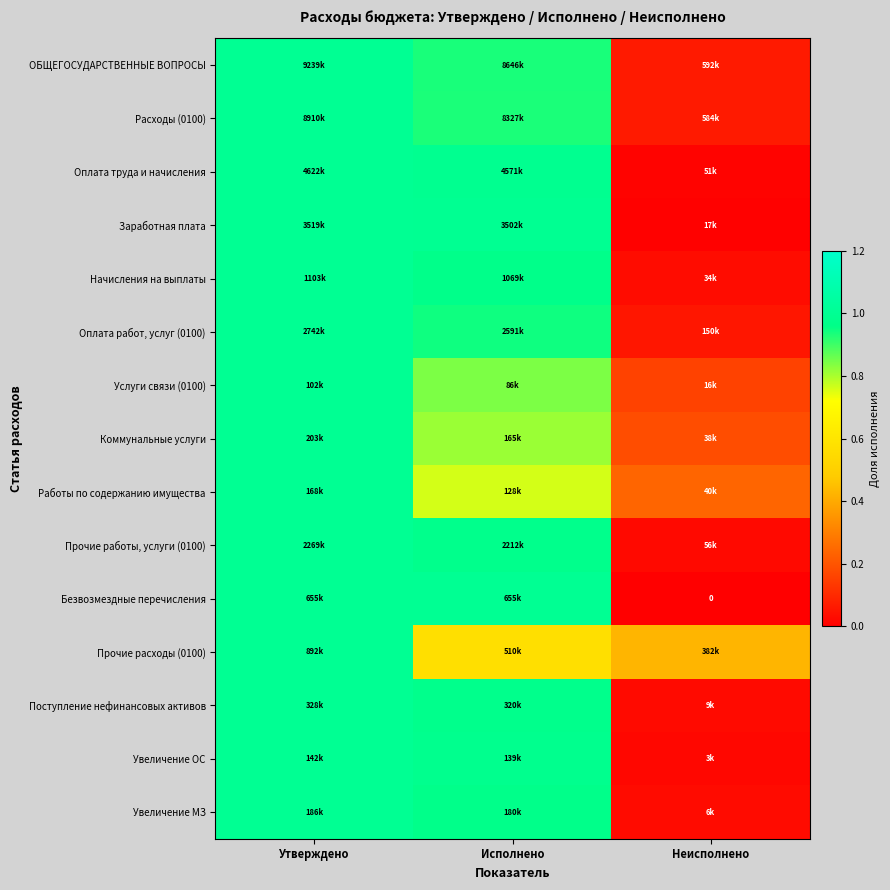

Between Неисполнено and Исполнено, which is larger?

Исполнено